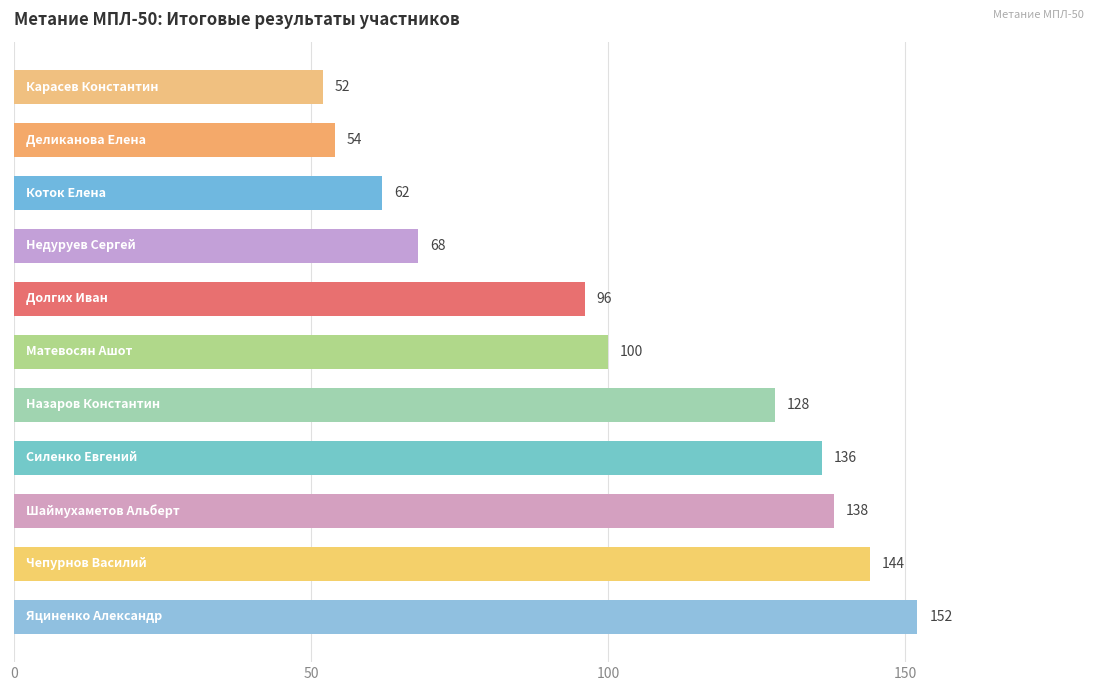

What is the greatest value displayed?

152